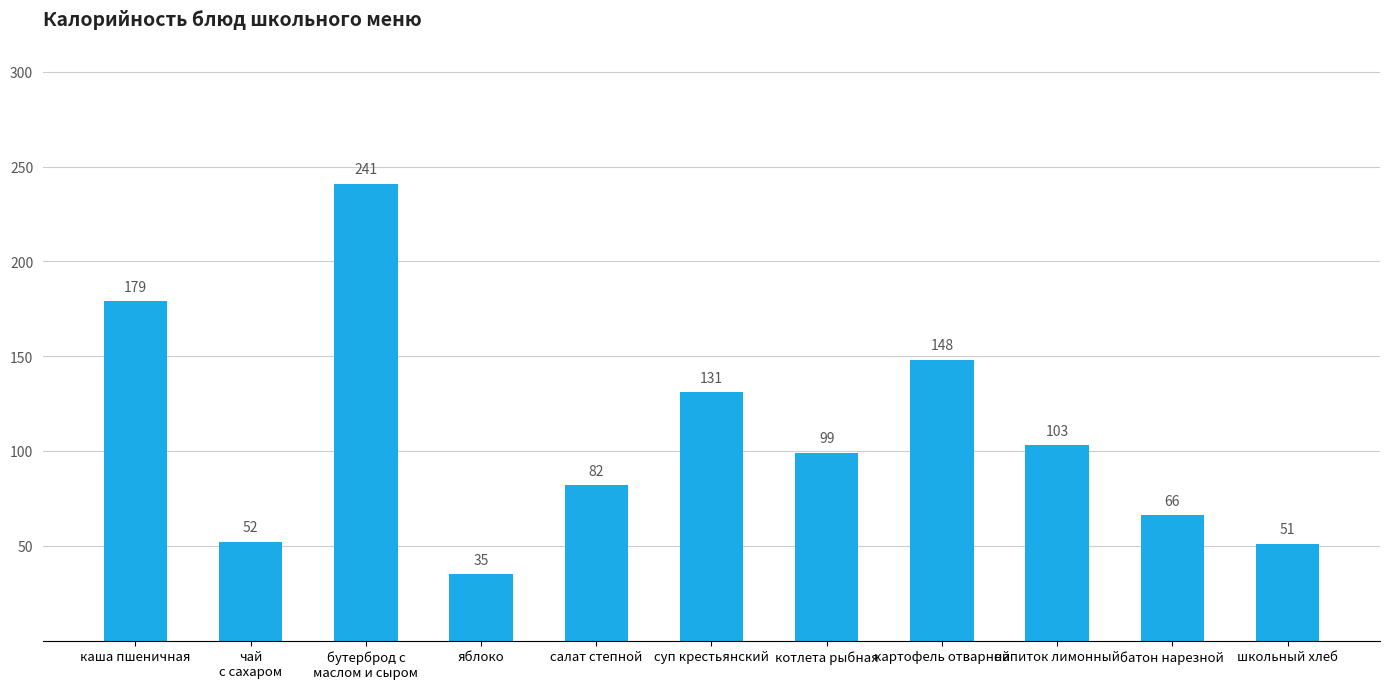

The value at батон нарезной is 66. True or false?

True